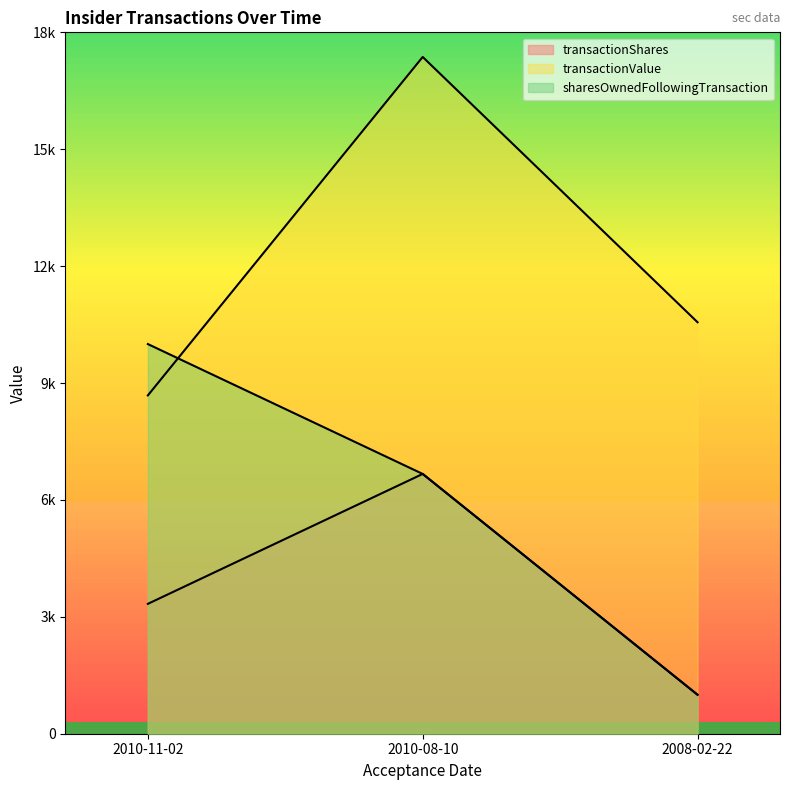

What is the sum of the sharesOwnedFollowingTransaction values at 2010-11-02 and 2008-02-22?

11000